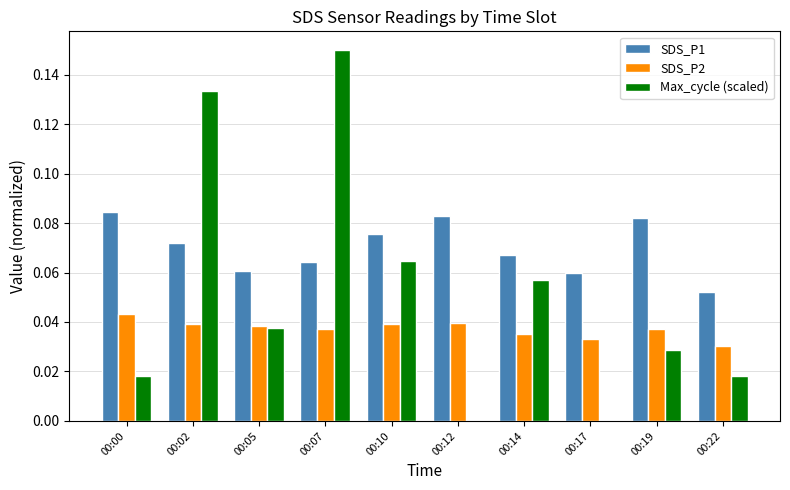

What are all the series names shown in the legend?

SDS_P1, SDS_P2, Max_cycle (scaled)